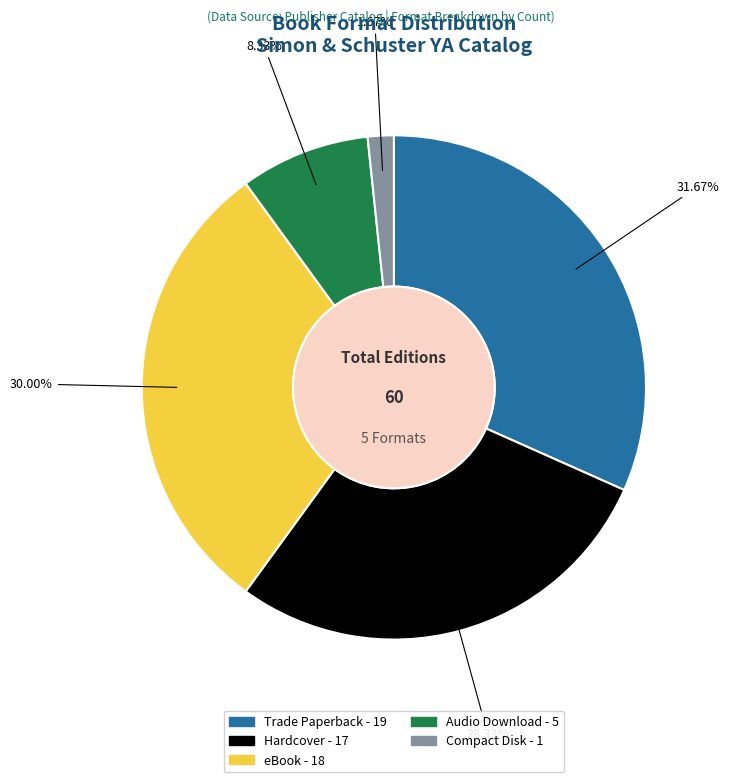

To the nearest percent, what is the combined percentage of Compact Disk and eBook?

32%